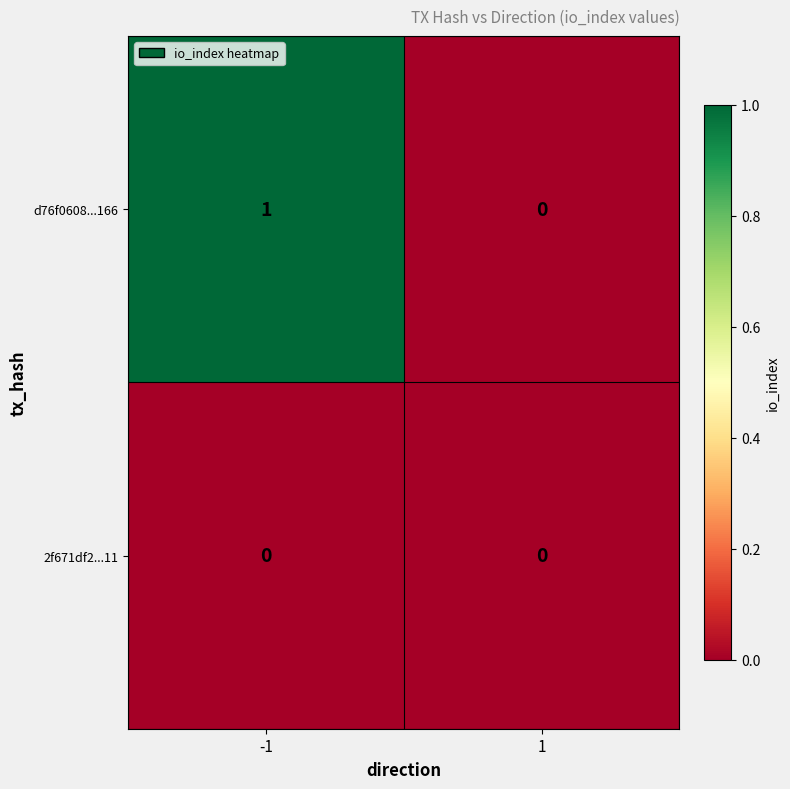

True or false: d76f0608...166 has a value of 1 at -1.

True